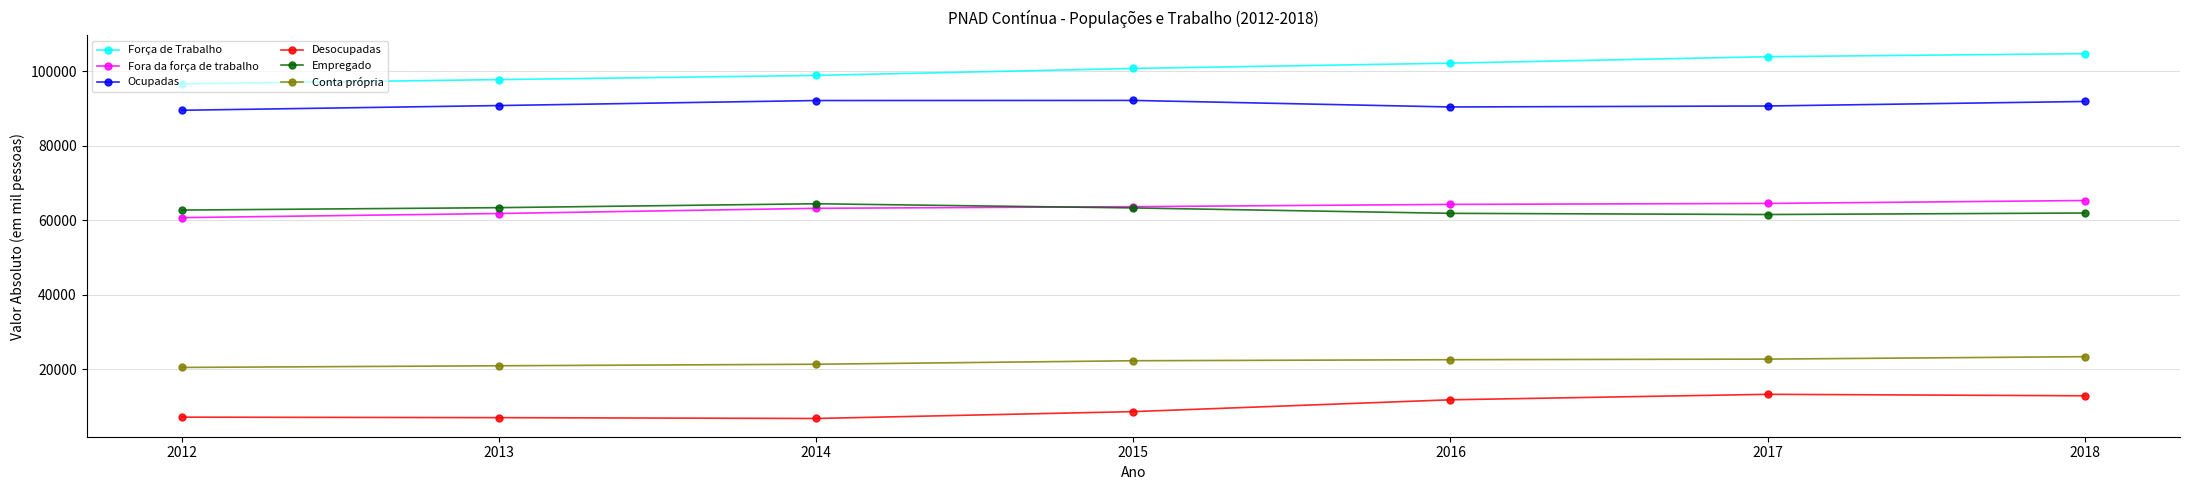

Count the number of data series in this chart.

6